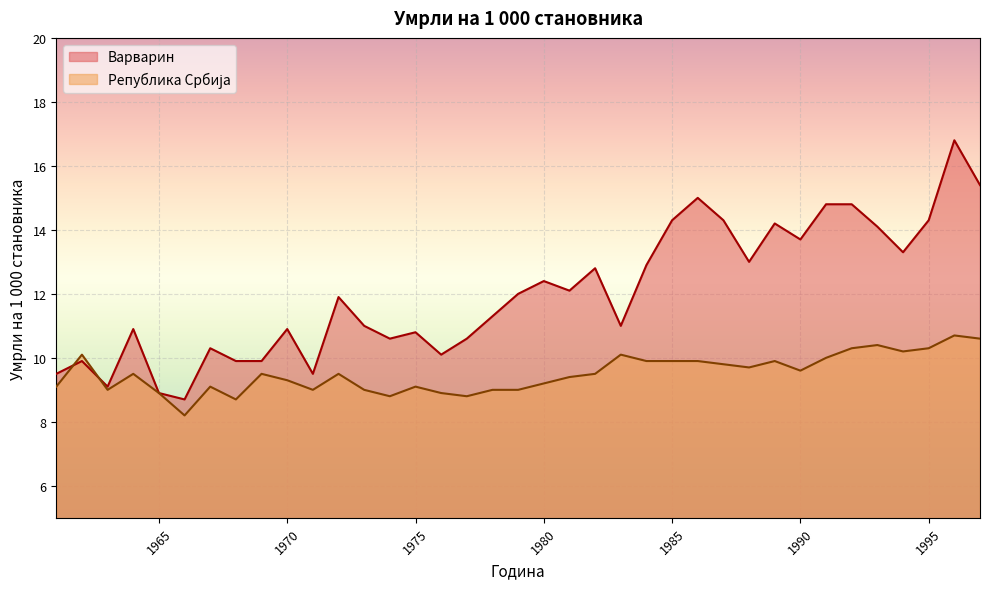

How many categories are shown in the chart?

37